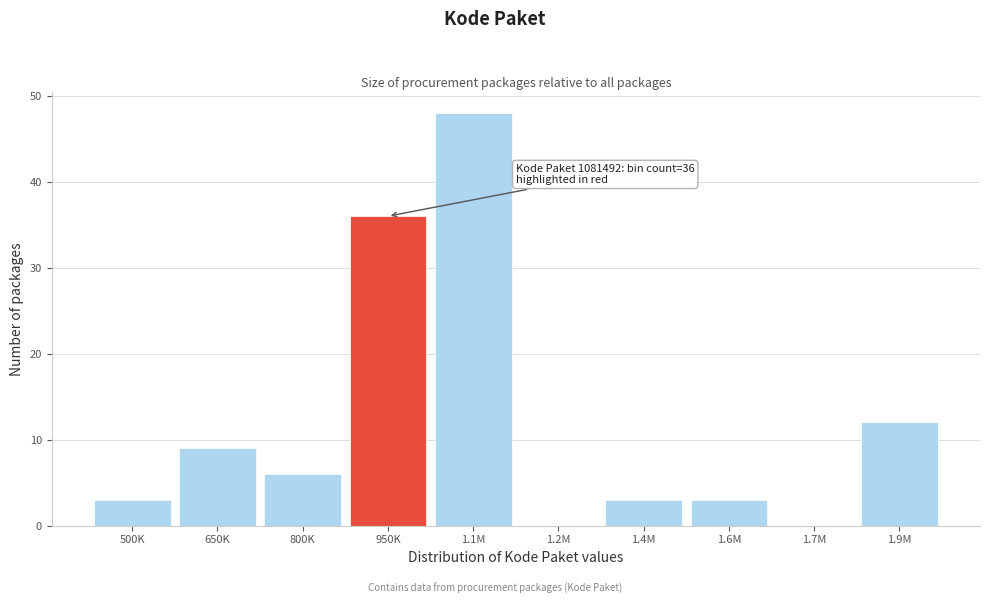

Reading left to right, extract all data points from this chart.

500K=3	650K=9	800K=6	950K=36	1.1M=48	1.2M=0	1.4M=3	1.6M=3	1.7M=0	1.9M=12